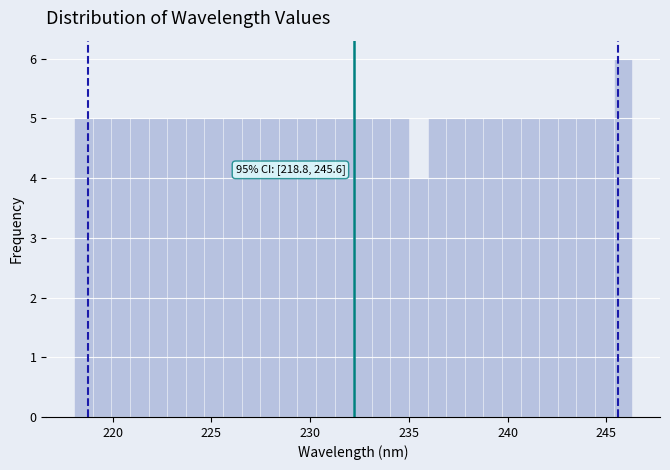

Around what value on the x-axis is the tallest bar? Give the approximate position of its centre, as read against the axis.

246.0